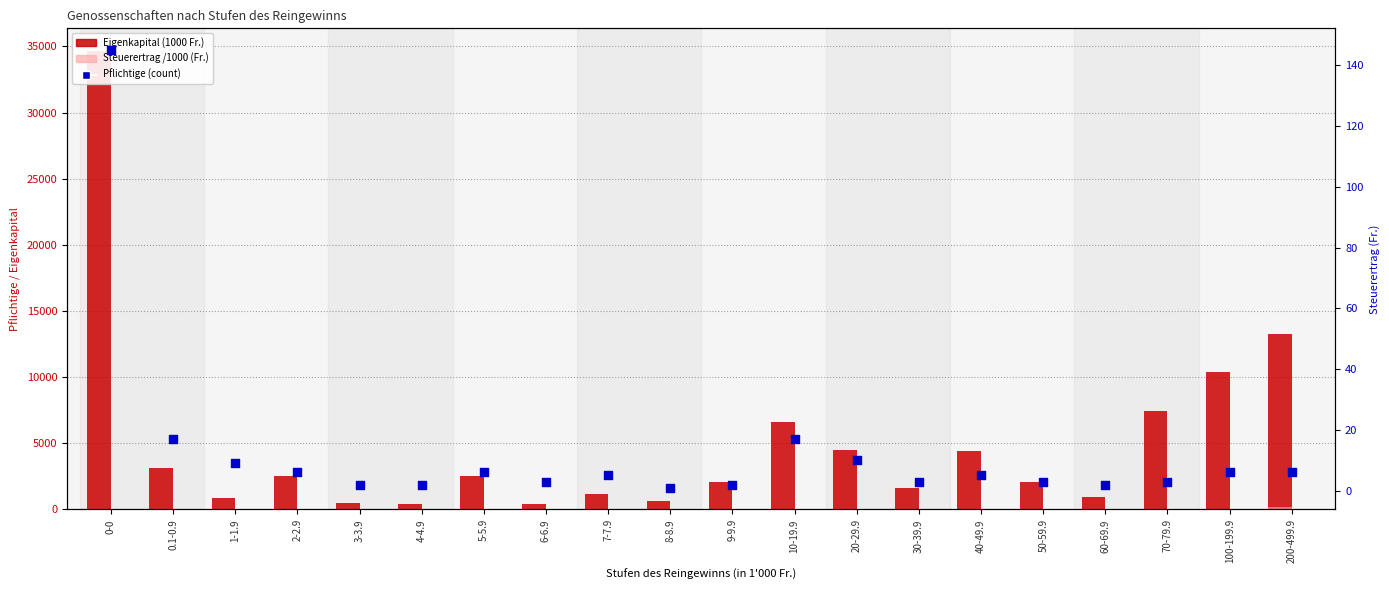

Which series contains the lowest Y value?

Steuerertrag /1000 (Fr.)